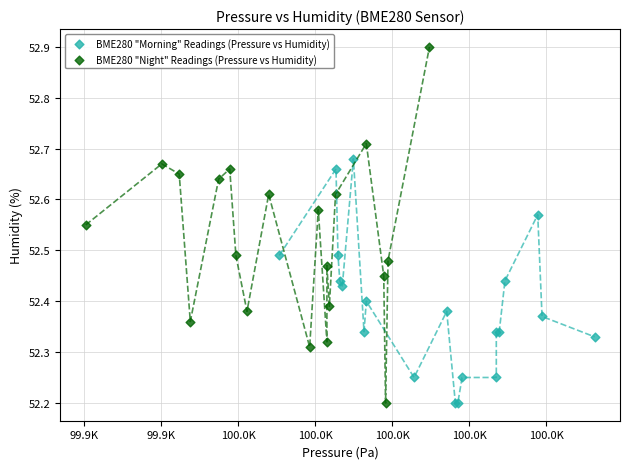

Which series contains the highest Y value?

BME280 "Night" Readings (Pressure vs Humidity)